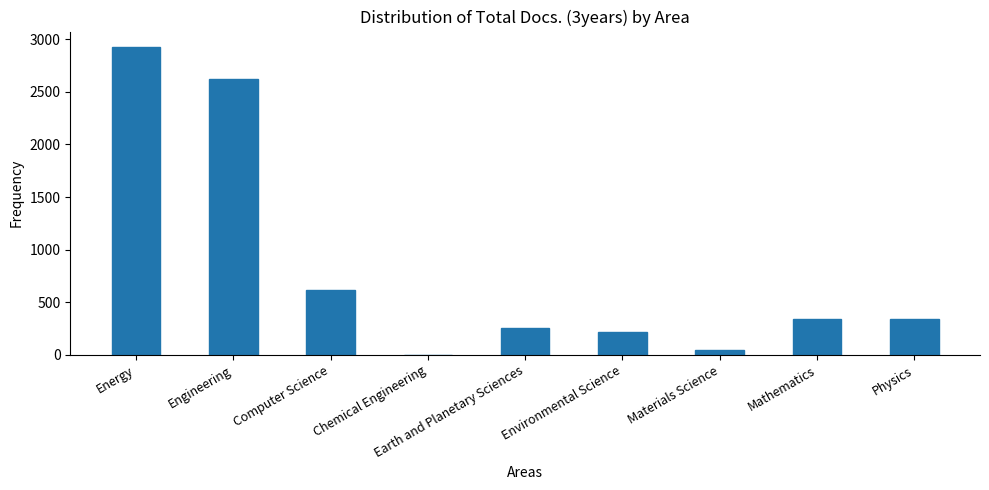

Is it true that the value at Earth and Planetary Sciences is 256?

True